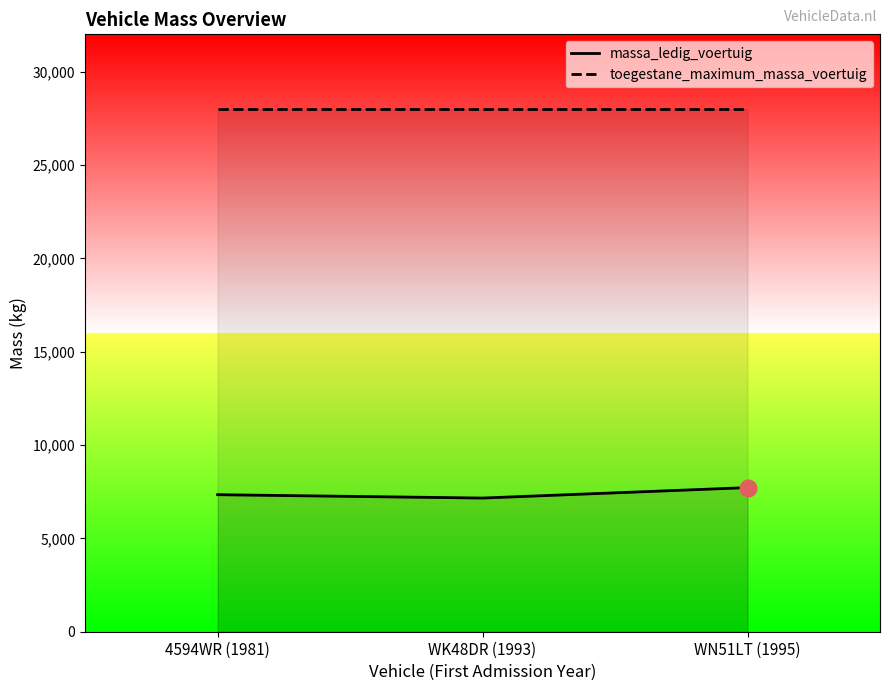

Does the chart have visible grid lines?

No